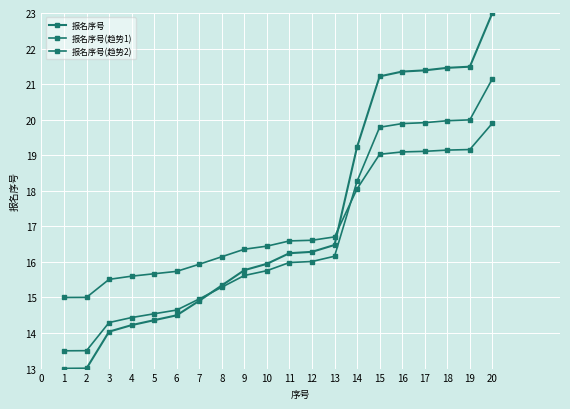

How many data points in 报名序号(趋势1) are less than 15?

7